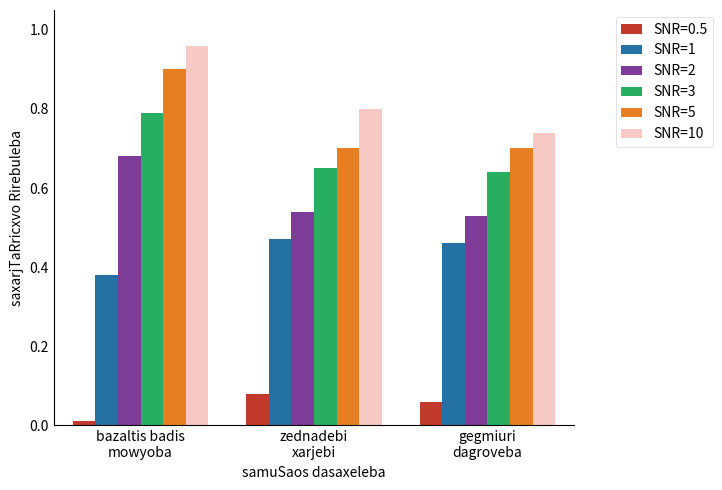

True or false: SNR=5 has a value of 1.2 at gegmiuri
dagroveba.

False